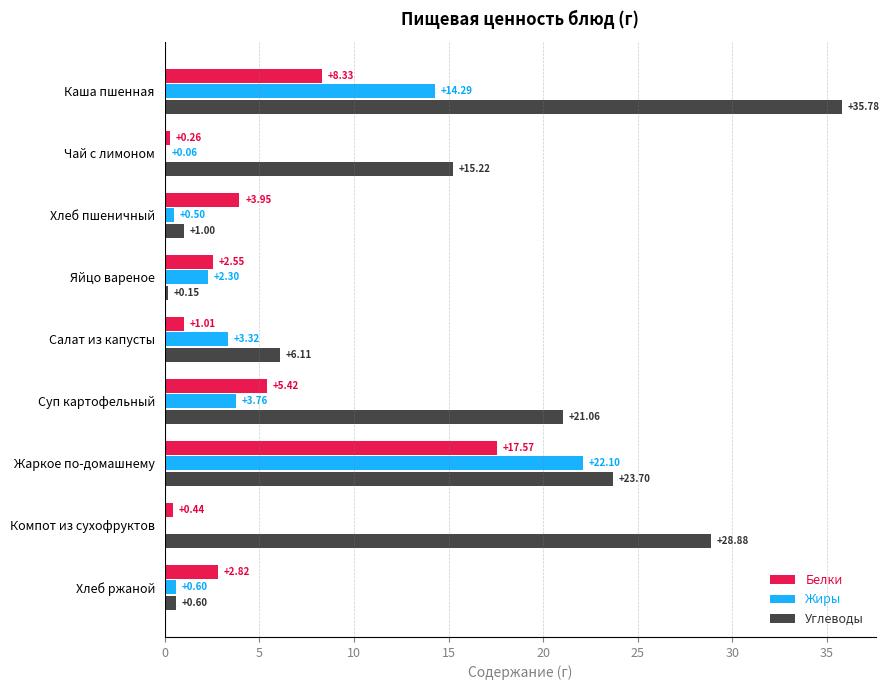

What is the sum of the Углеводы values at Суп картофельный and Яйцо вареное?

21.2